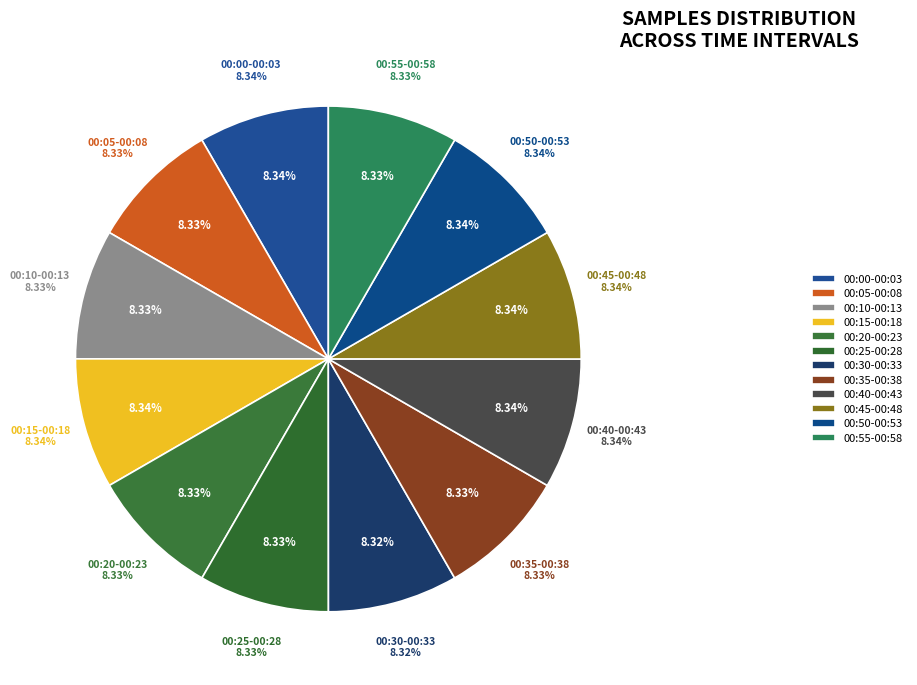

Is 00:20 the majority of the pie?

No